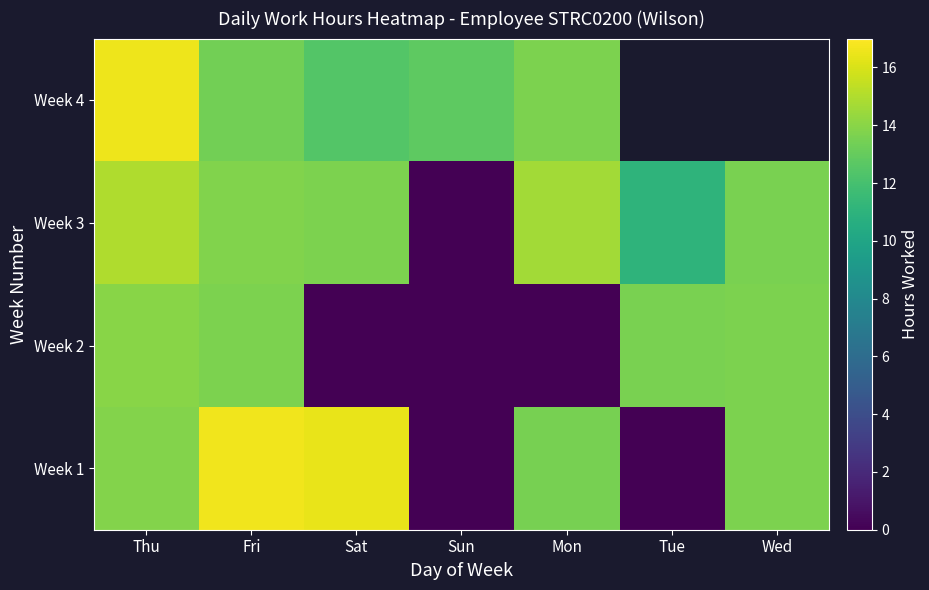

Where does the Week 2 series first go above 13?

Thu